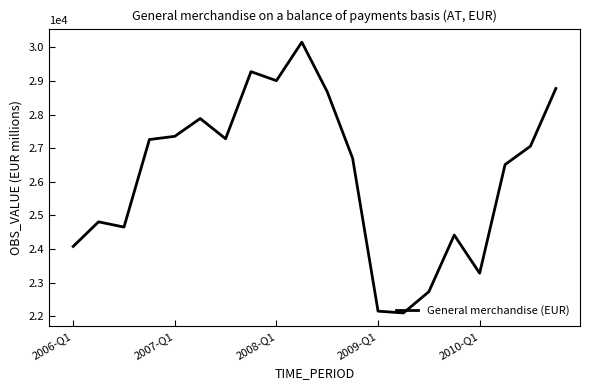

What is the difference between the maximum and minimum values?

8052